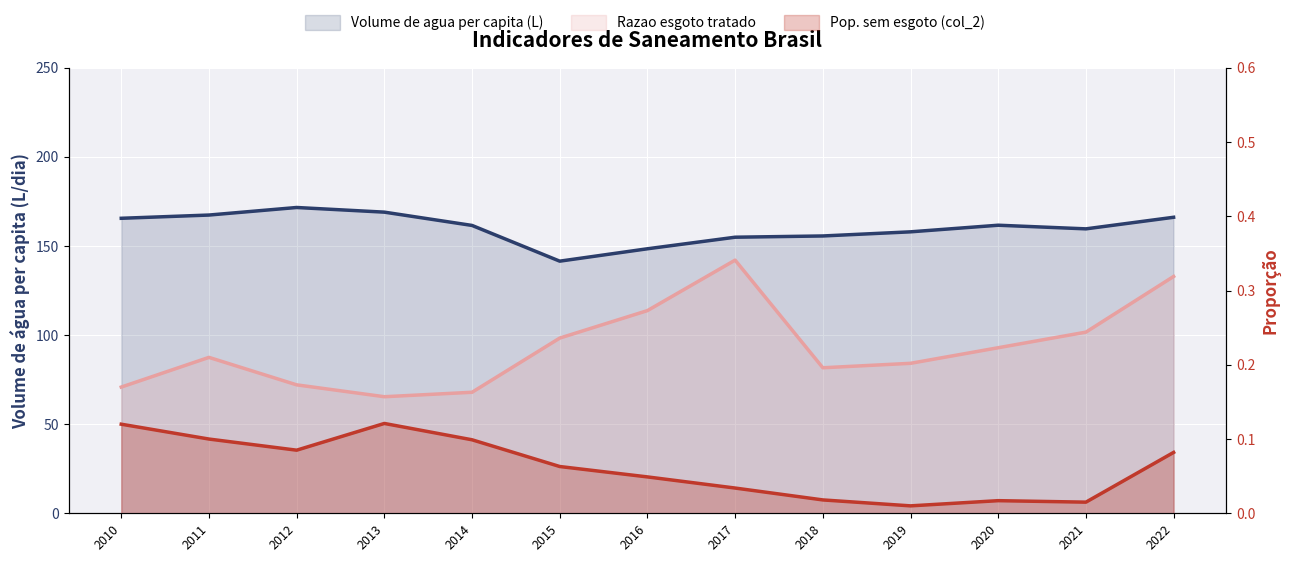

Between 2011 and 2017, which is larger?

2011